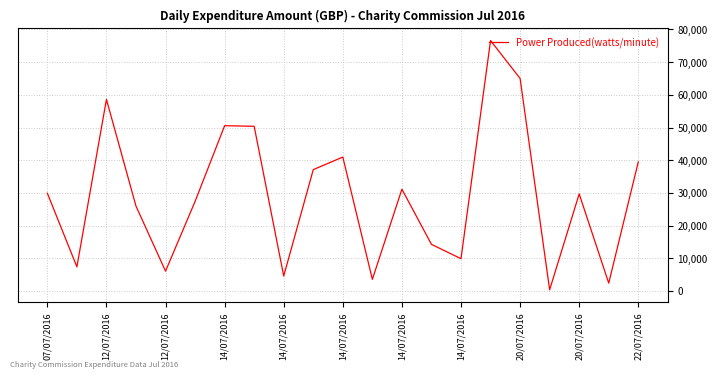

What is the maximum value shown in the chart?

76582.9